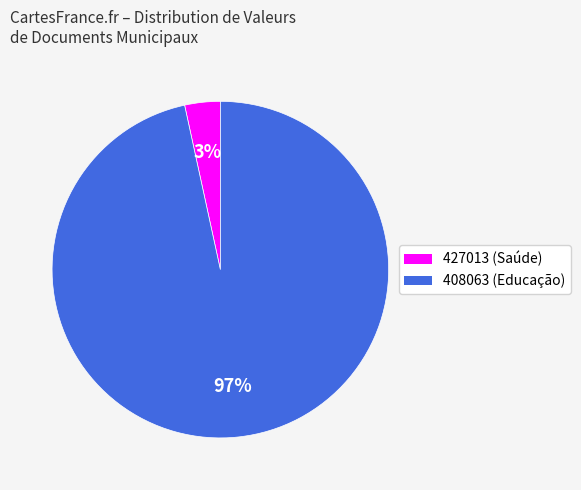

To the nearest percent, what is the average slice percentage?

50%